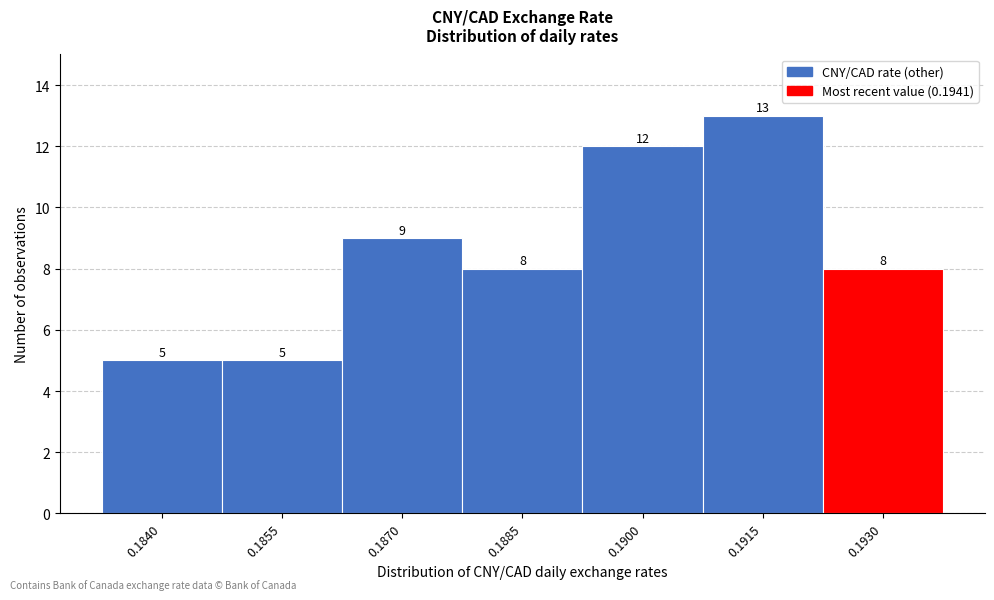

Reading left to right, extract all data points from this chart.

0.1840=5	0.1855=5	0.1870=9	0.1885=8	0.1900=12	0.1915=13	0.1930=8